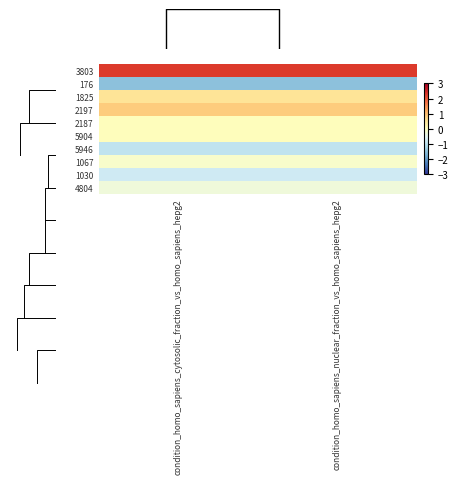

Between condition_homo_sapiens_cytosolic_fraction_vs_homo_sapiens_hepg2 and condition_homo_sapiens_nuclear_fraction_vs_homo_sapiens_hepg2, which is larger?

condition_homo_sapiens_cytosolic_fraction_vs_homo_sapiens_hepg2